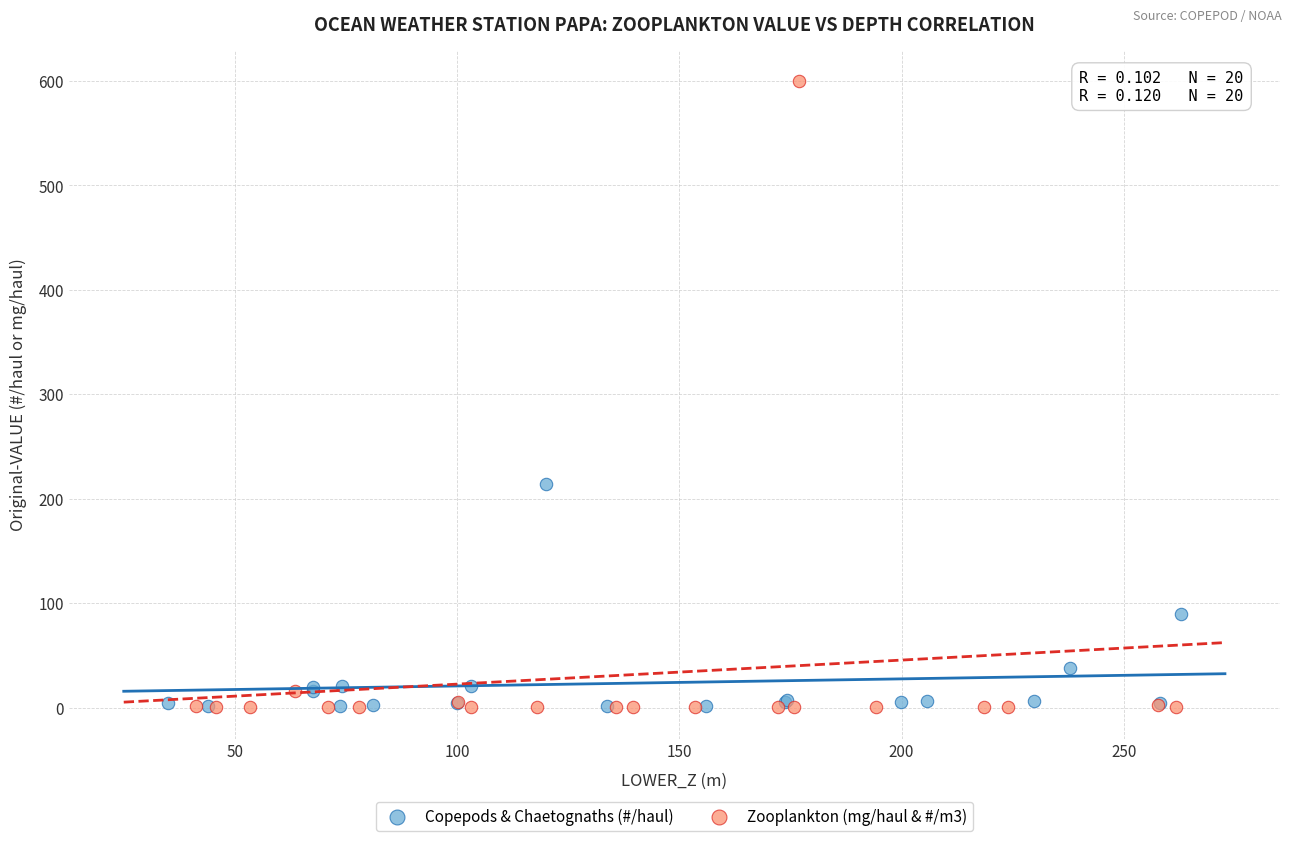

Which series has the widest spread of Y values?

Zooplankton (mg/haul & #/m3)